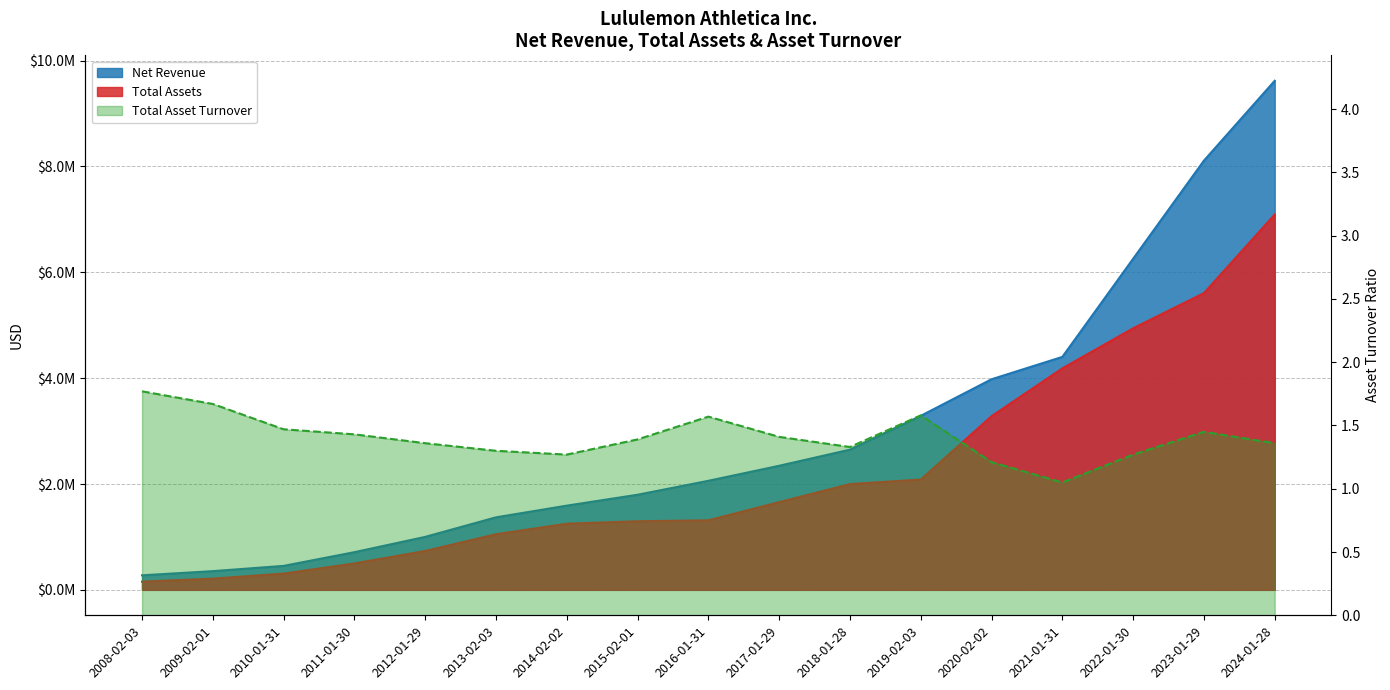

What is the greatest value displayed?

9619278.0